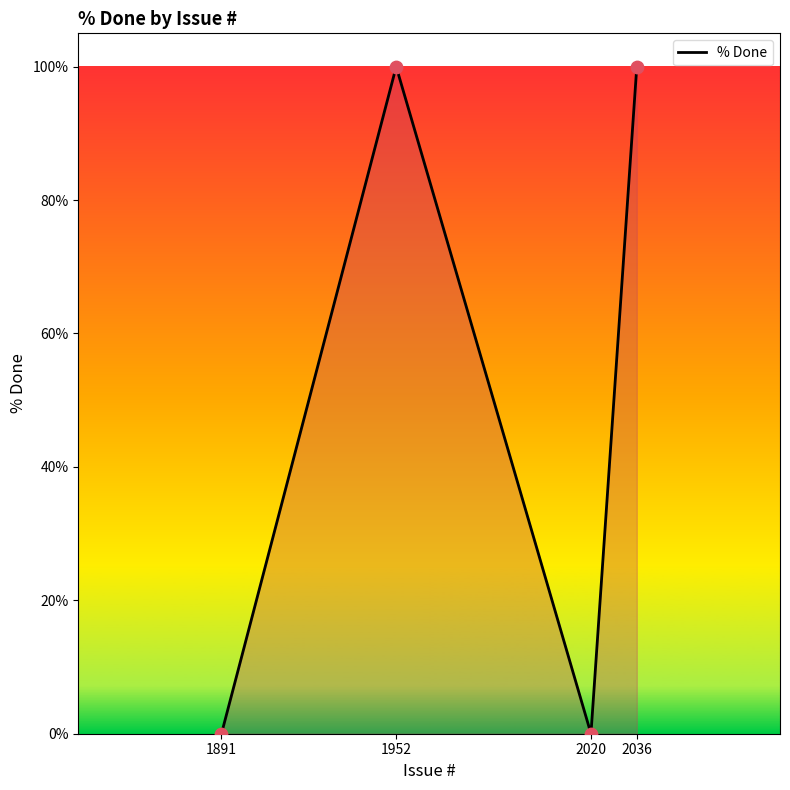

Between 2036 and 1891, which is larger?

2036